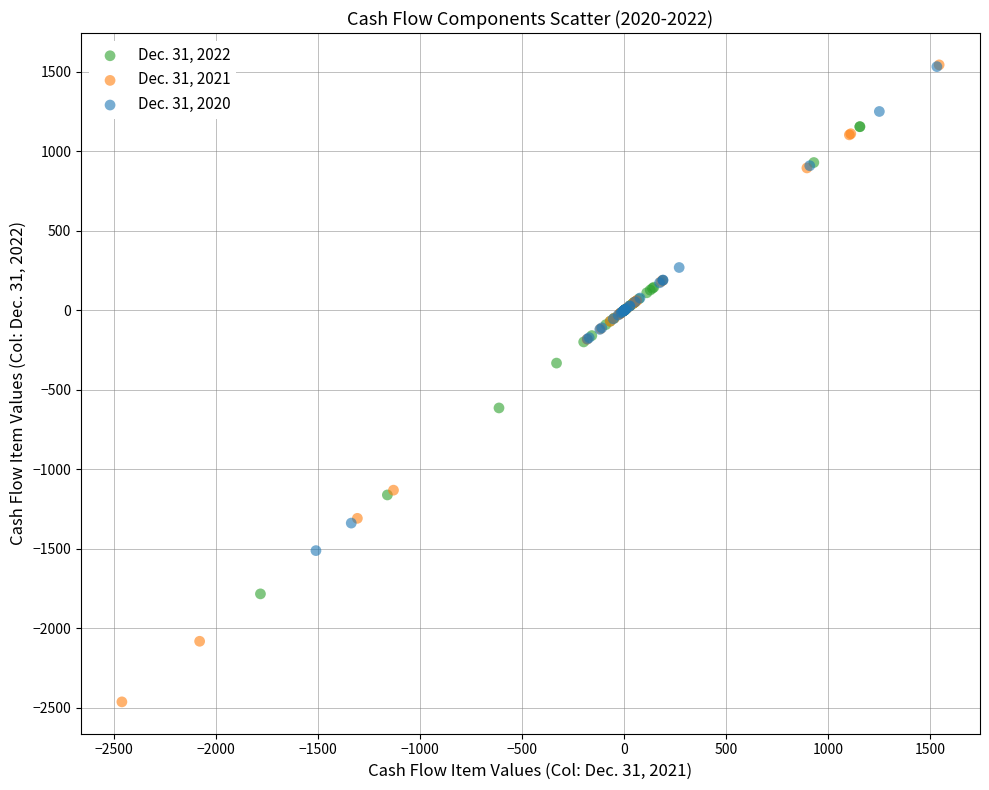

Which series has the largest Y range (max minus min)?

Dec. 31, 2021